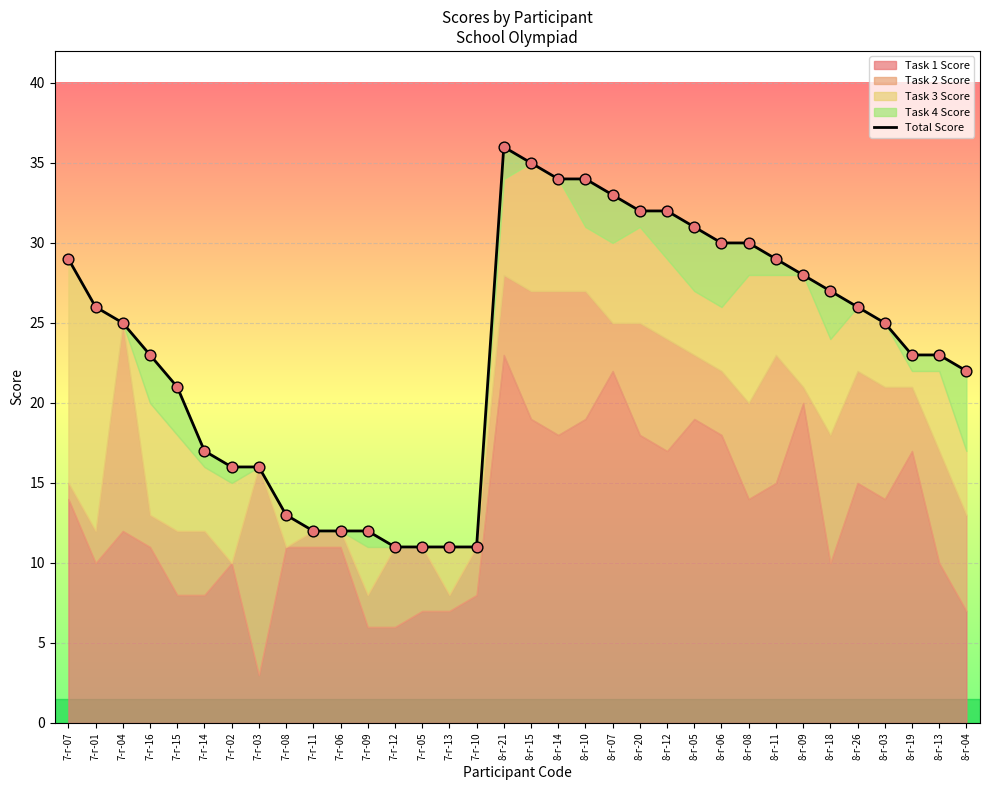

Which has a higher value, 8-г-19 or 7-г-11?

8-г-19